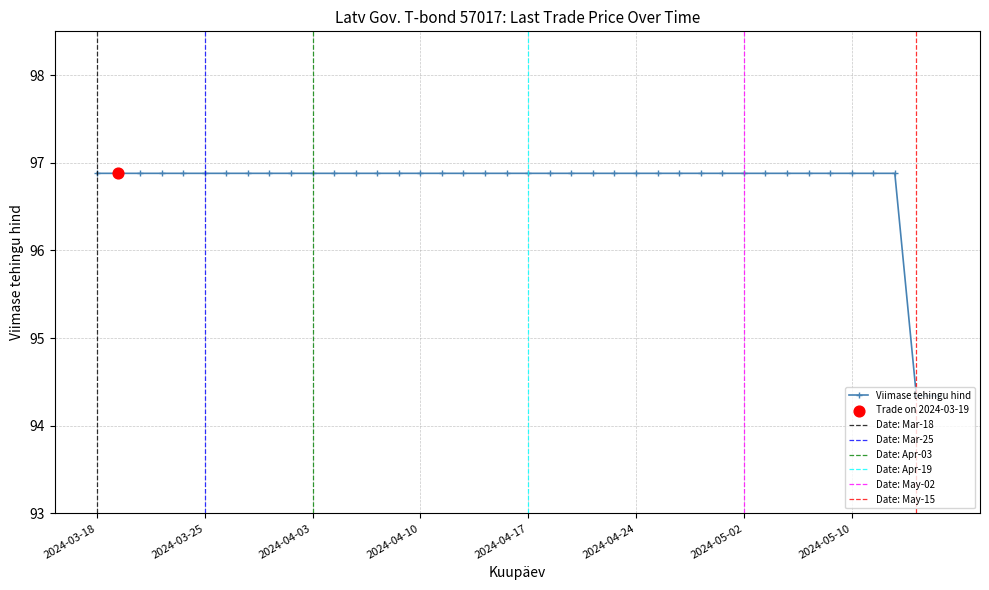

Between 2024-05-06 and 2024-04-15, which is larger?

2024-05-06